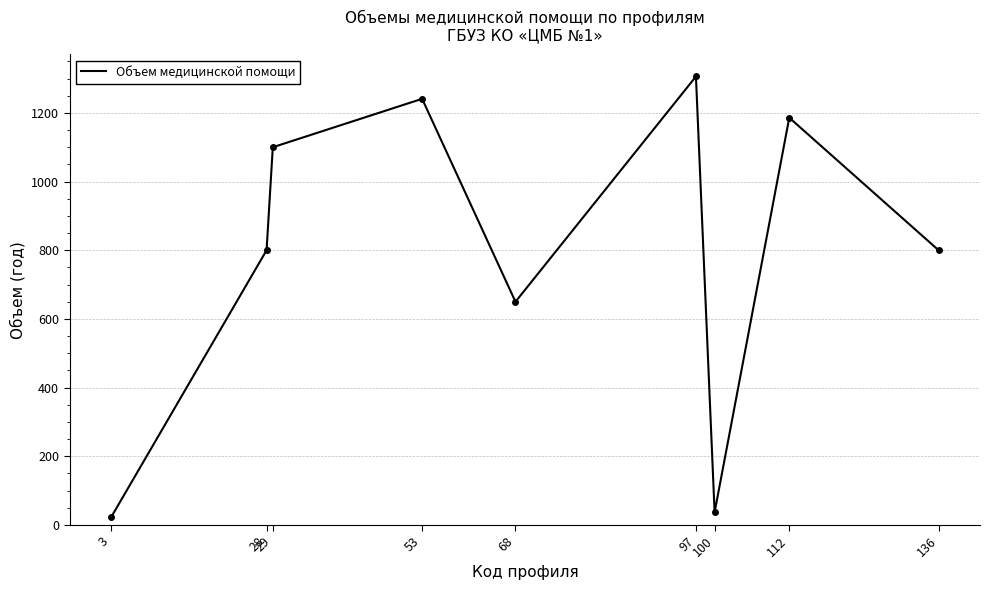

Which category has the lowest value across all series?

3